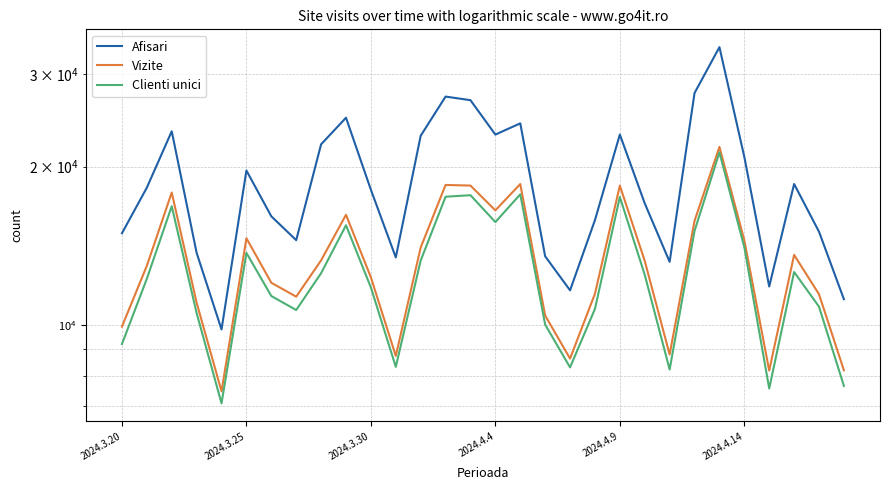

What is the lowest value of the Afisari series?

9792